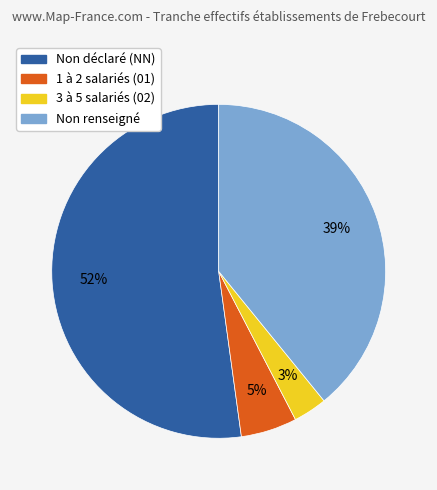

To the nearest percent, what is the average slice percentage?

25%